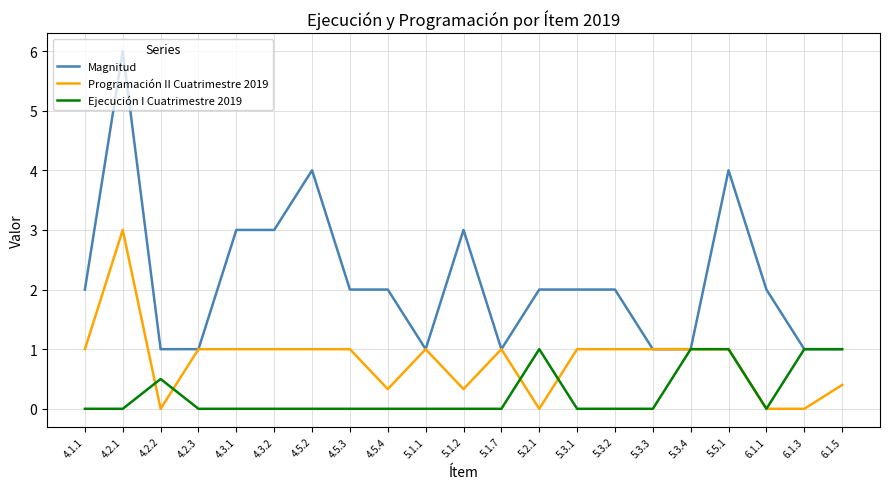

How many Ejecución I Cuatrimestre 2019 values are between 0 and 1?

21